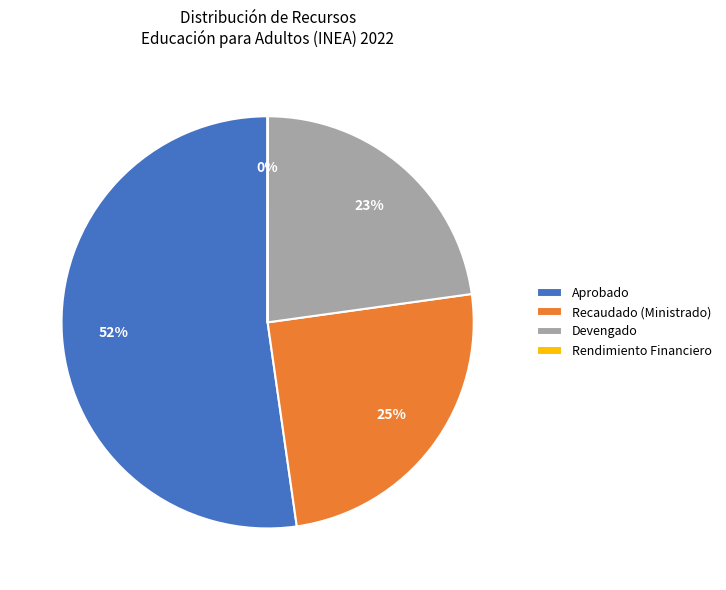

Is it true that Recaudado (Ministrado) is 35% of the pie?

False